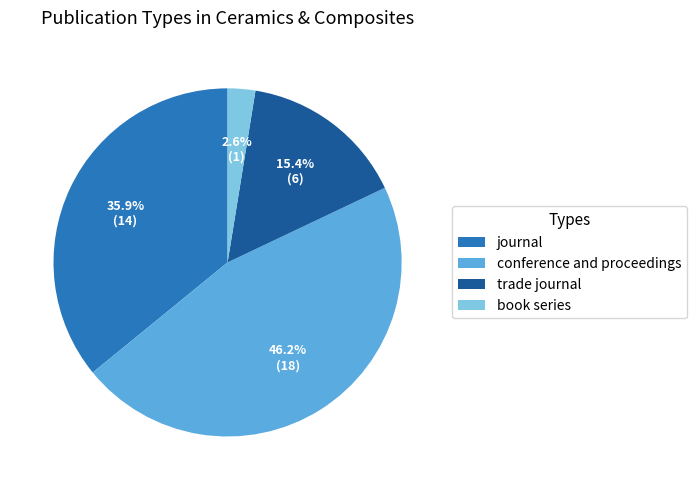

To the nearest percent, what portion does book series represent?

3%